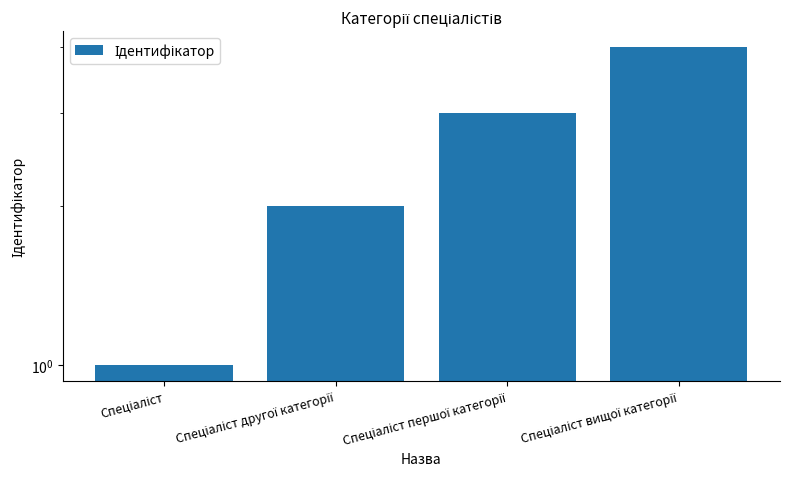

Reading right to left, extract all data points from this chart.

Спеціаліст вищої категорії=4	Спеціаліст першої категорії=3	Спеціаліст другої категорії=2	Спеціаліст=1